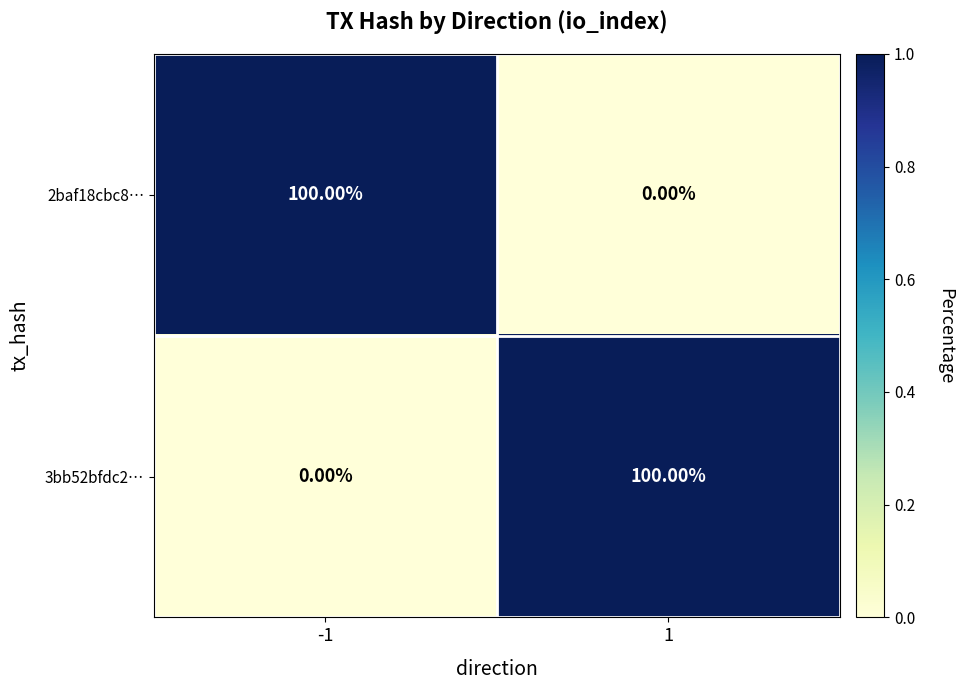

Rank the series at 1 from highest to lowest value.

3bb52bfdc2…, 2baf18cbc8…